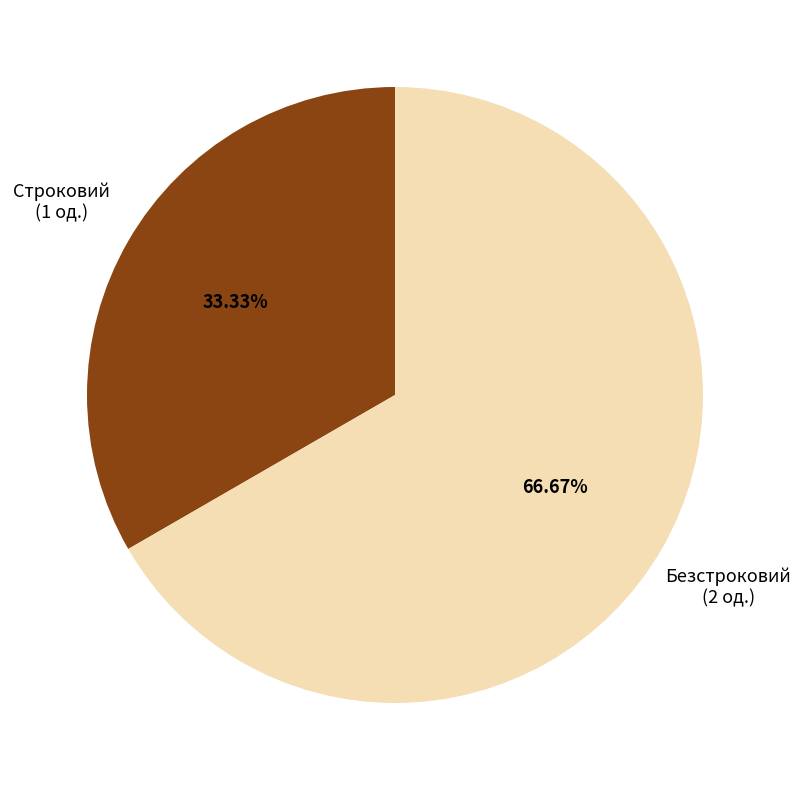

True or false: Безстроковий accounts for 67% of the total.

True